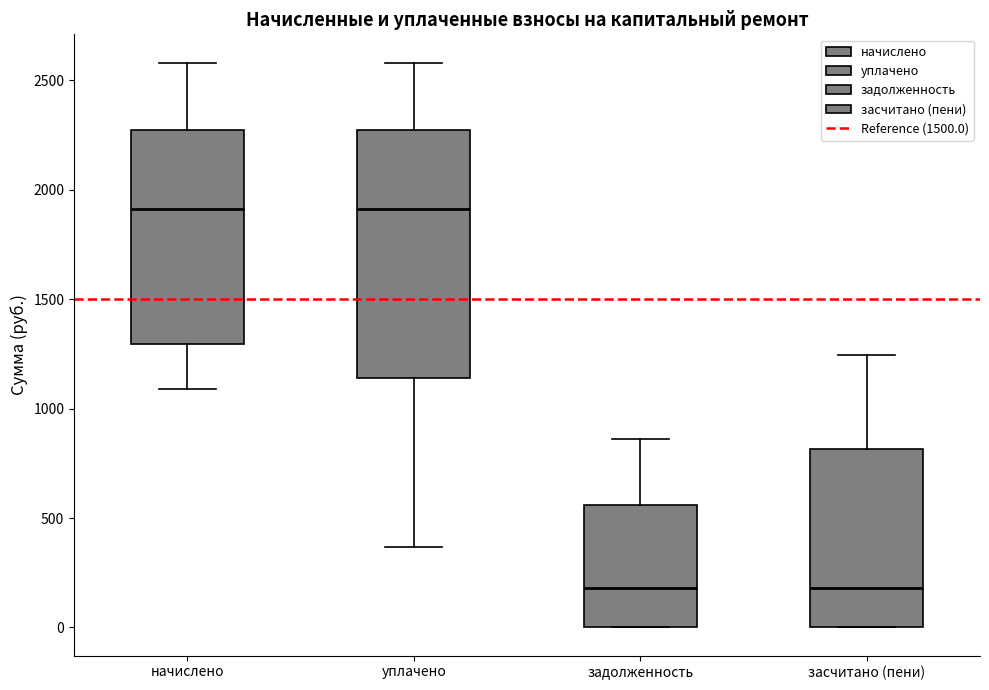

Where does the upper whisker of the box for засчитано (пени) end on the y-axis? The values are not printed on the chart, so give them approximately, as read against the axis.

1250